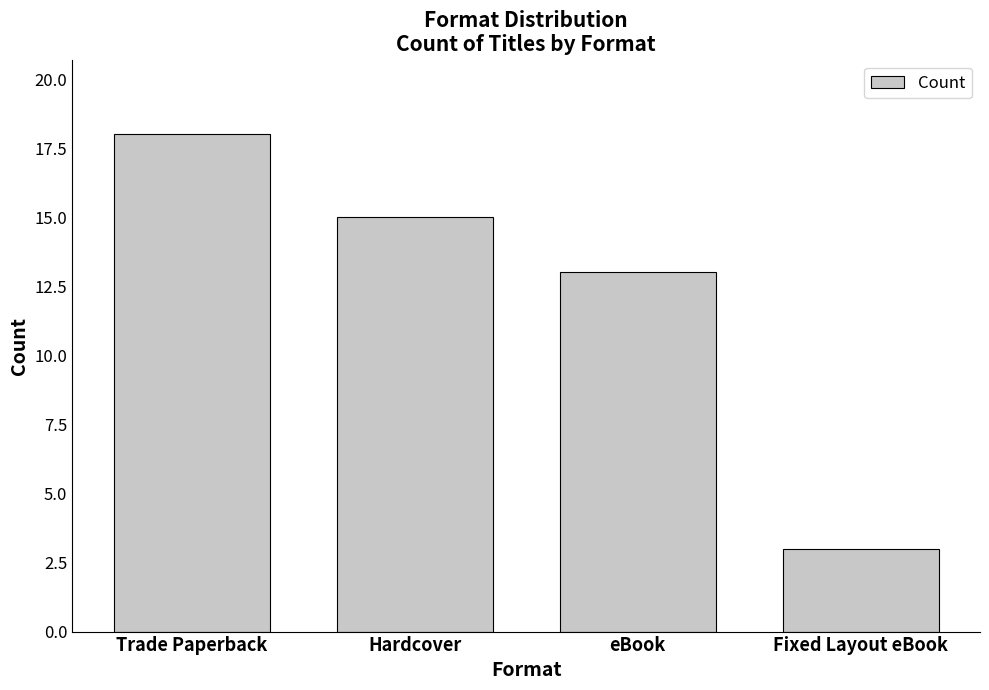

What position from the left is Hardcover?

2